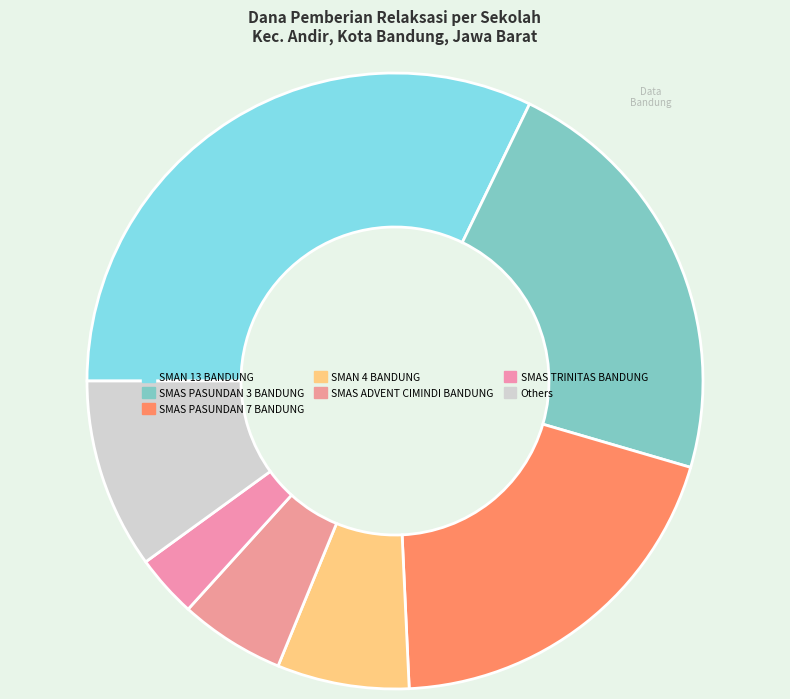

Rank the categories by value from highest to lowest.

SMAN 13 BANDUNG, SMAS PASUNDAN 3 BANDUNG, SMAS PASUNDAN 7 BANDUNG, Others, SMAN 4 BANDUNG, SMAS ADVENT CIMINDI BANDUNG, SMAS TRINITAS BANDUNG